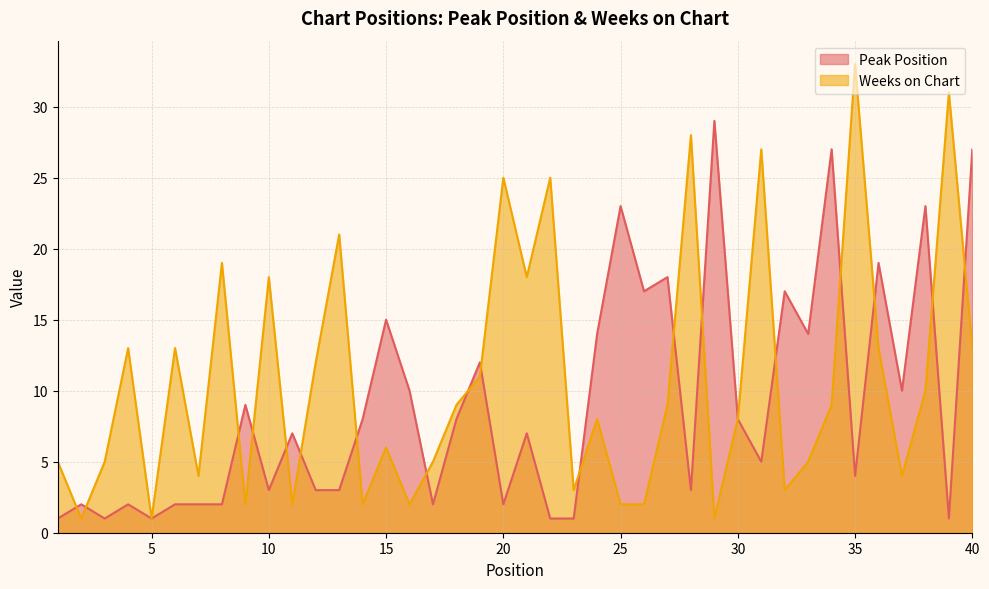

Reading right to left, extract all data points from this chart.

Peak Position: 40=27	39=1	38=23	37=10	36=19	35=4	34=27	33=14	32=17	31=5	30=8	29=29	28=3	27=18	26=17	25=23	24=14	23=1	22=1	21=7	20=2	19=12	18=8	17=2	16=10	15=15	14=8	13=3	12=3	11=7	10=3	9=9	8=2	7=2	6=2	5=1	4=2	3=1	2=2	1=1
Weeks on Chart: 40=13	39=31	38=10	37=4	36=13	35=33	34=9	33=5	32=3	31=27	30=8	29=1	28=28	27=9	26=2	25=2	24=8	23=3	22=25	21=18	20=25	19=11	18=9	17=5	16=2	15=6	14=2	13=21	12=12	11=2	10=18	9=2	8=19	7=4	6=13	5=1	4=13	3=5	2=1	1=5